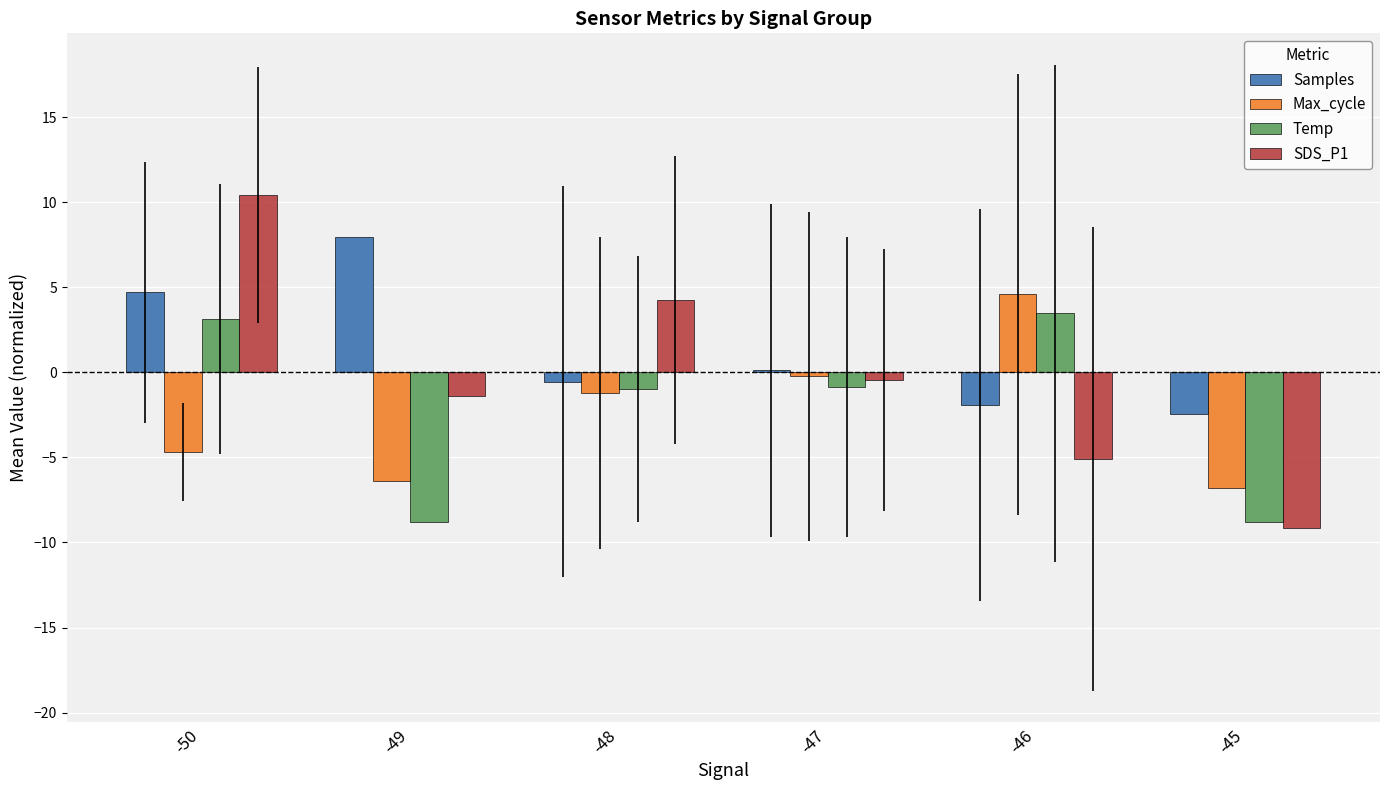

How many categories are shown in the chart?

6